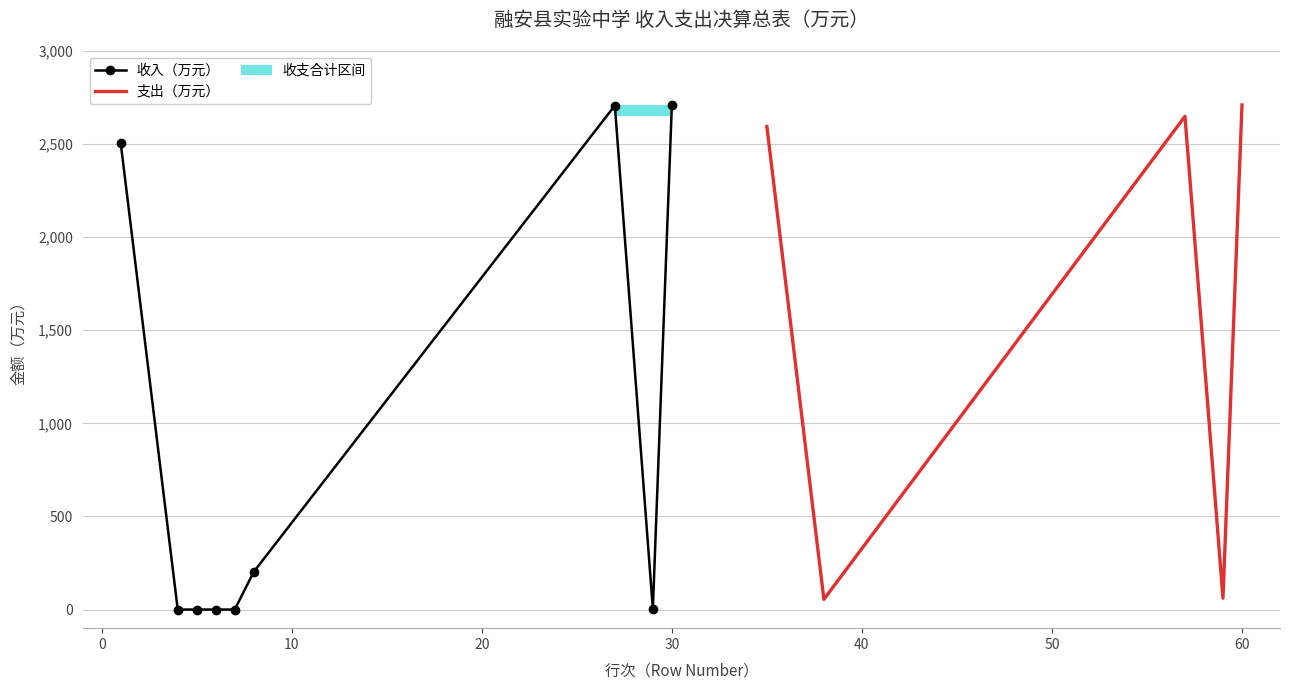

Reading right to left, what are all the values shown in this chart?

2710.2	3.0	2707.2	202.6	0.0	0.0	0.0	0.0	2504.6